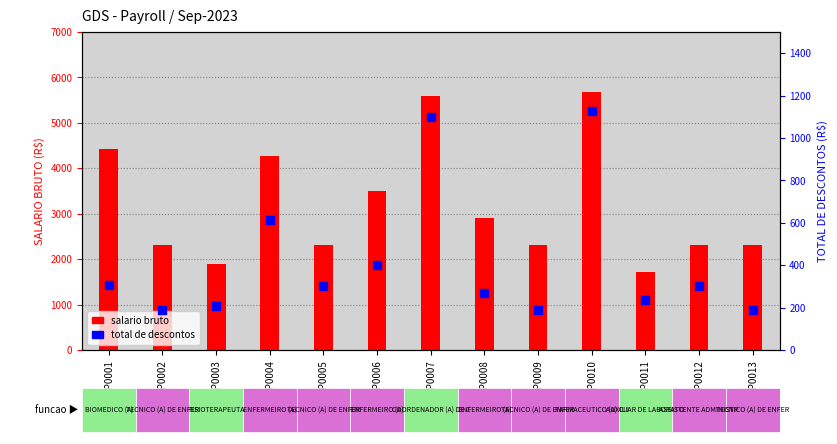

At how many categories does at least one series exceed 471?

13